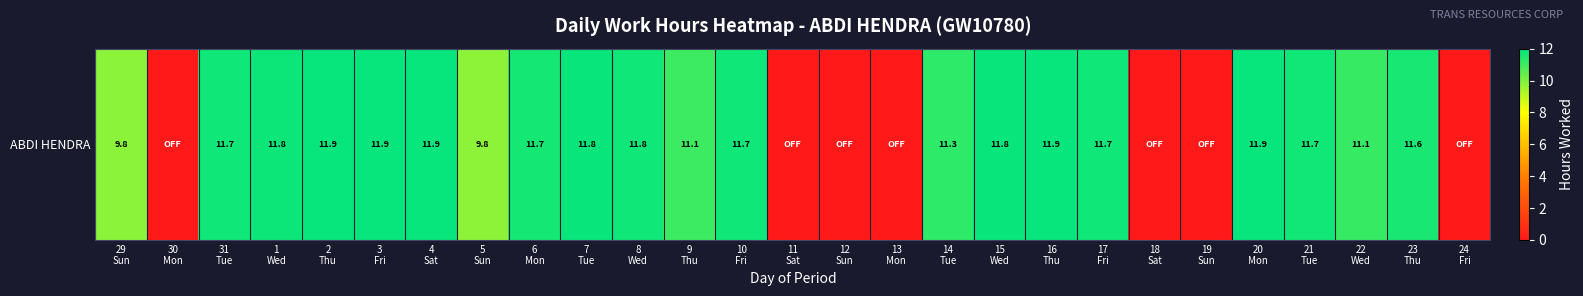

The value at 24
Fri is 0.0. True or false?

True